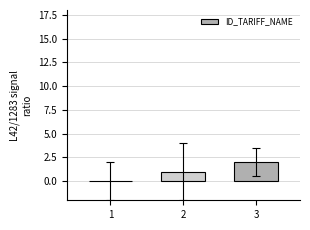

The chart shows a value of 1 at 2. True or false?

True